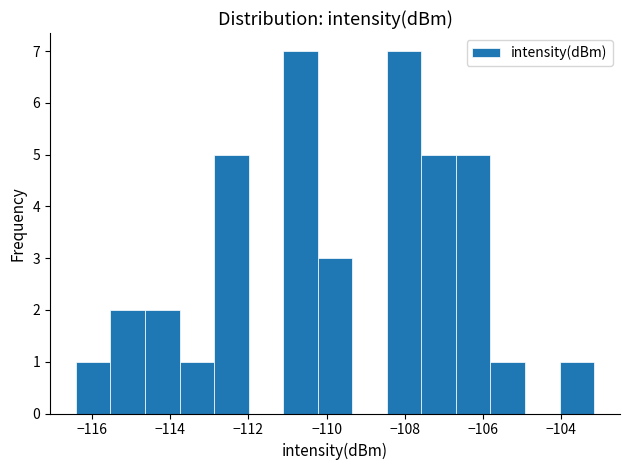

Reading left to right, transcribe this chart: for each bar, give the range it covers on the x-axis and its height. Neither the bar edges nor the heights are printed on the chart, so give them approximately, as read against the axes.

-116.4 to -115.6: 1
-115.6 to -114.6: 2
-114.6 to -113.8: 2
-113.8 to -112.8: 1
-112.8 to -112.0: 5
-112.0 to -111.2: 0
-111.2 to -110.2: 7
-110.2 to -109.4: 3
-109.4 to -108.4: 0
-108.4 to -107.6: 7
-107.6 to -106.6: 5
-106.6 to -105.8: 5
-105.8 to -105.0: 1
-105.0 to -104.0: 0
-104.0 to -103.2: 1